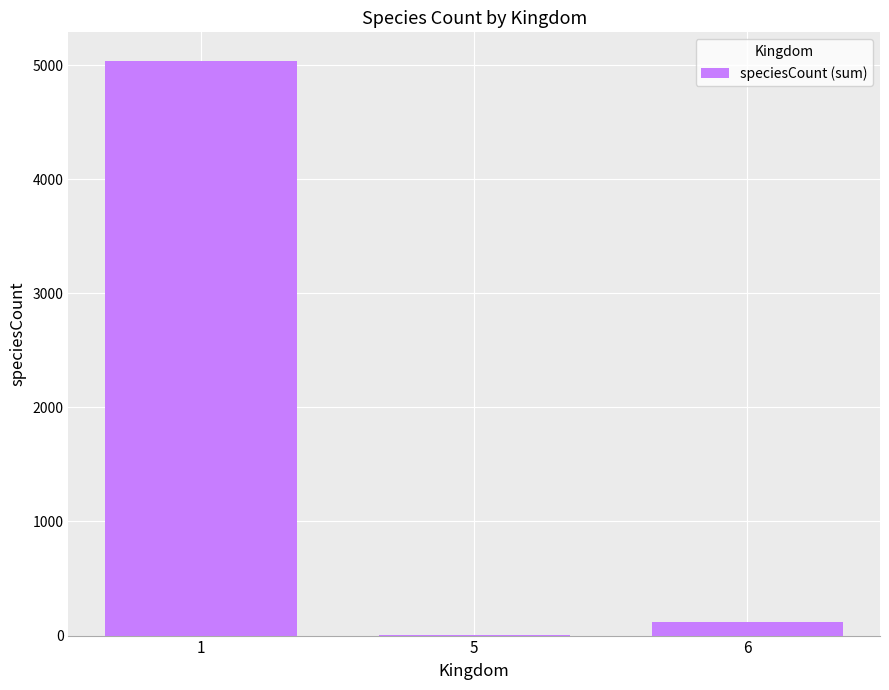

How many distinct data groups are displayed?

1